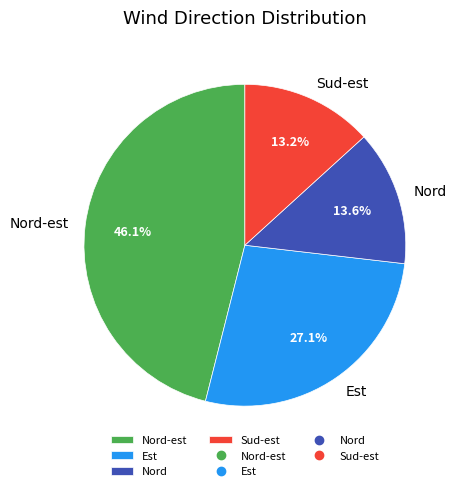

Does Nord represent more than half of the total?

No